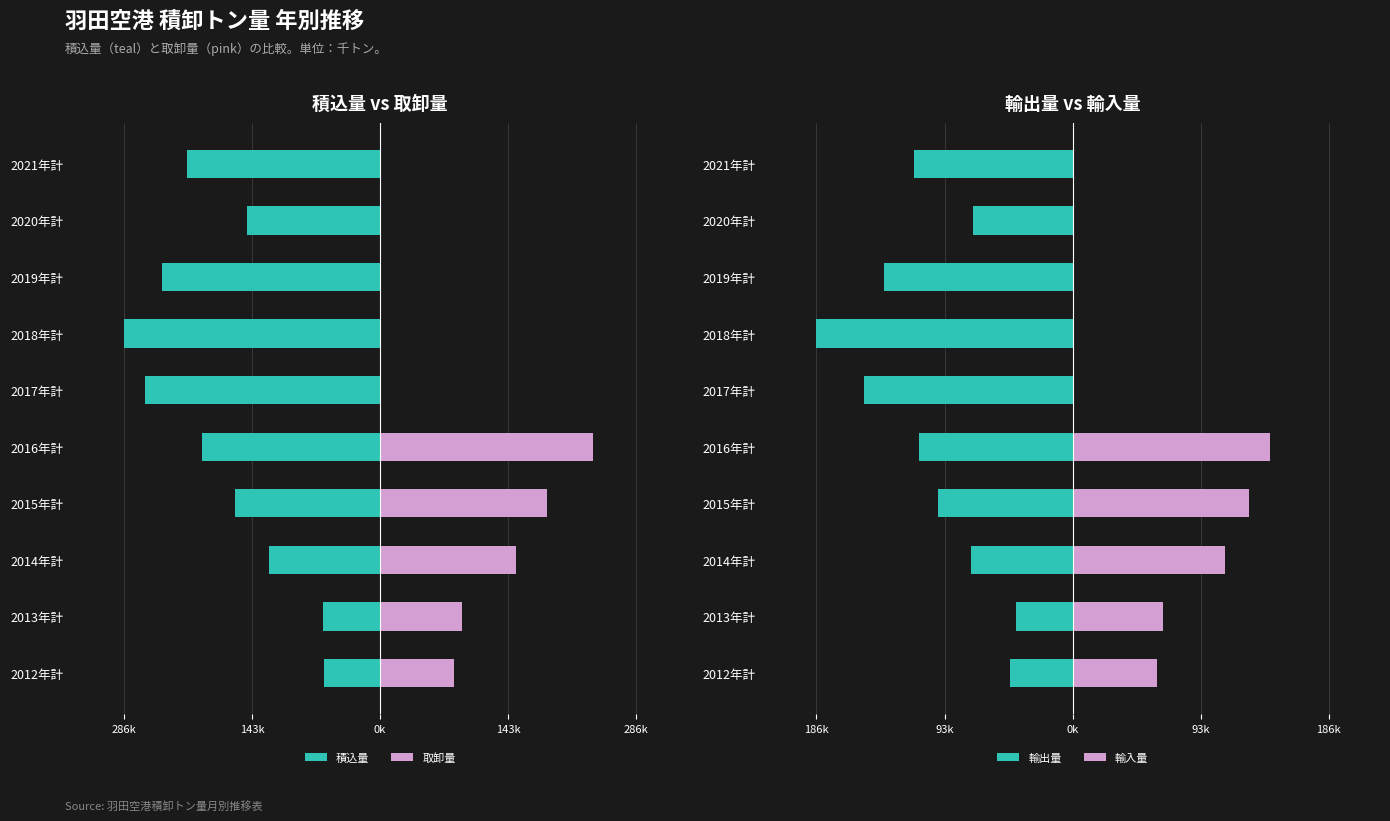

Reading right to left, what are all the values shown in this chart?

積込量: -215.8	-149.3	-243.8	-286.5	-263.0	-199.0	-162.1	-124.2	-63.8	-62.9
取卸量: 0.0	0.0	0.0	0.0	0.0	238.6	187.0	152.5	91.1	82.4
輸出量: -115.5	-72.4	-137.1	-186.2	-151.8	-111.4	-97.6	-74.1	-41.3	-45.1
輸入量: 0.0	0.0	0.0	0.0	0.0	143.3	128.2	110.6	65.4	61.2